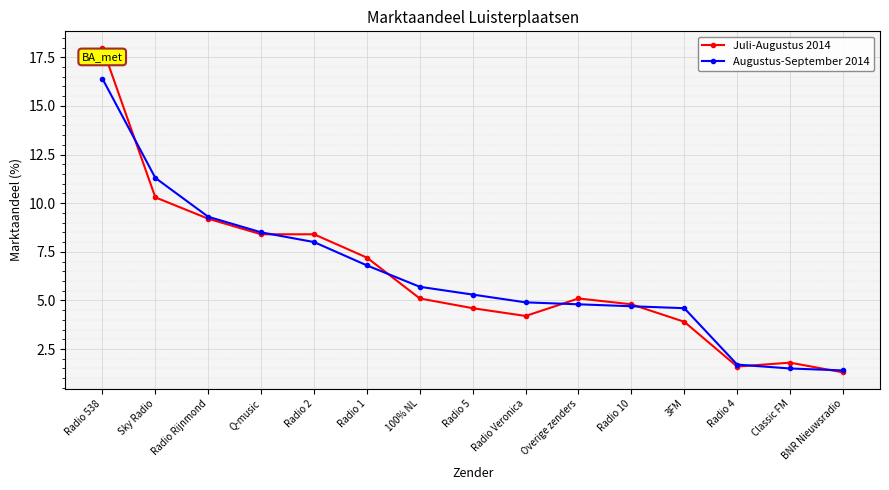

What is the label of the 4th point from the left?

Q-music